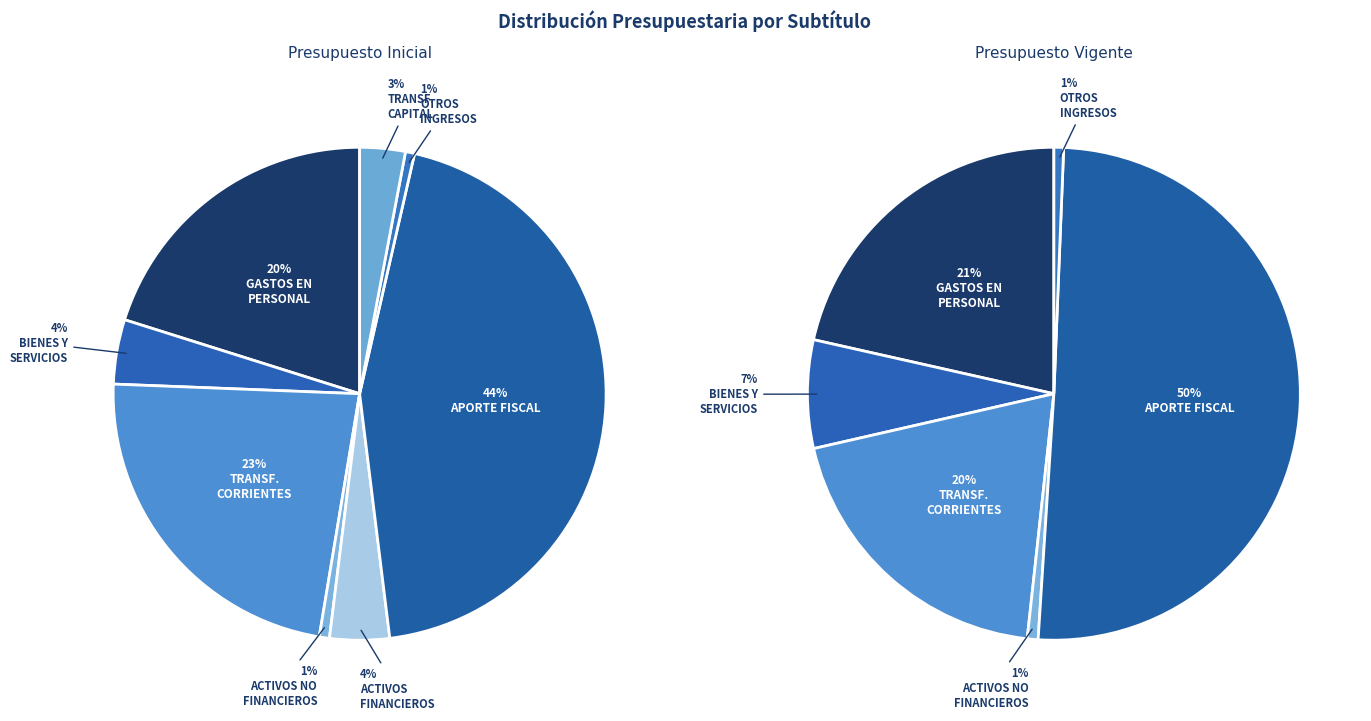

To the nearest percent, what is the combined percentage of BIENES Y SERVICIOS and GASTOS EN PERSONAL?

24%